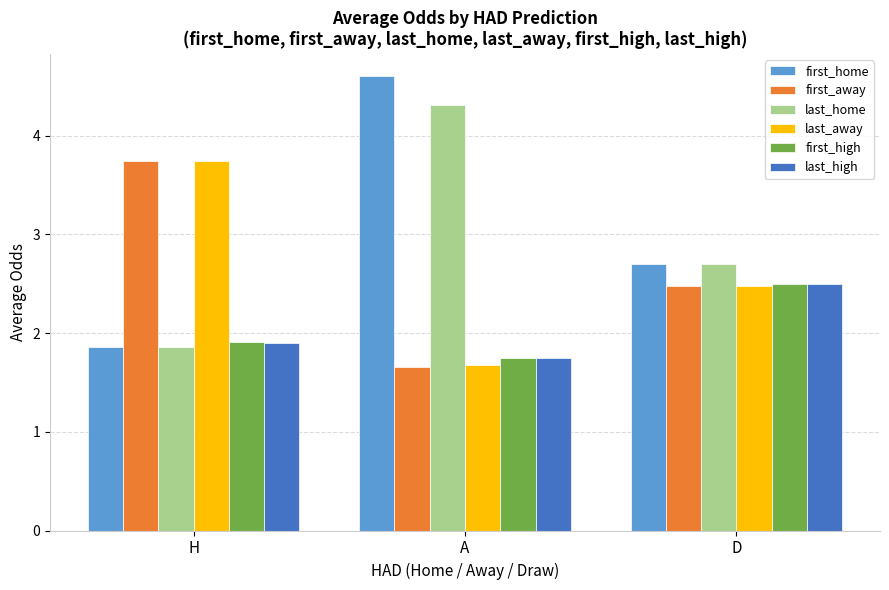

What position from the left is H?

1